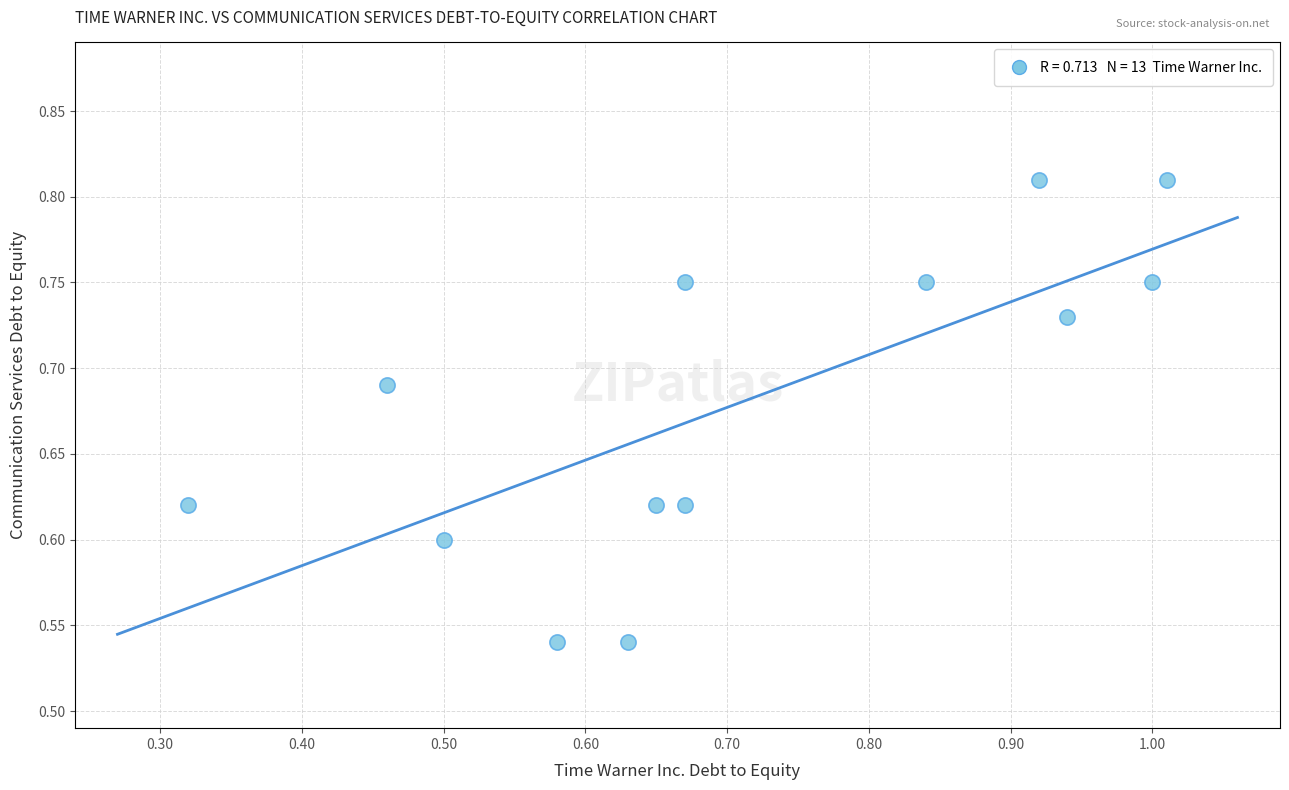

What is the range of Y values (max minus min)?

0.3